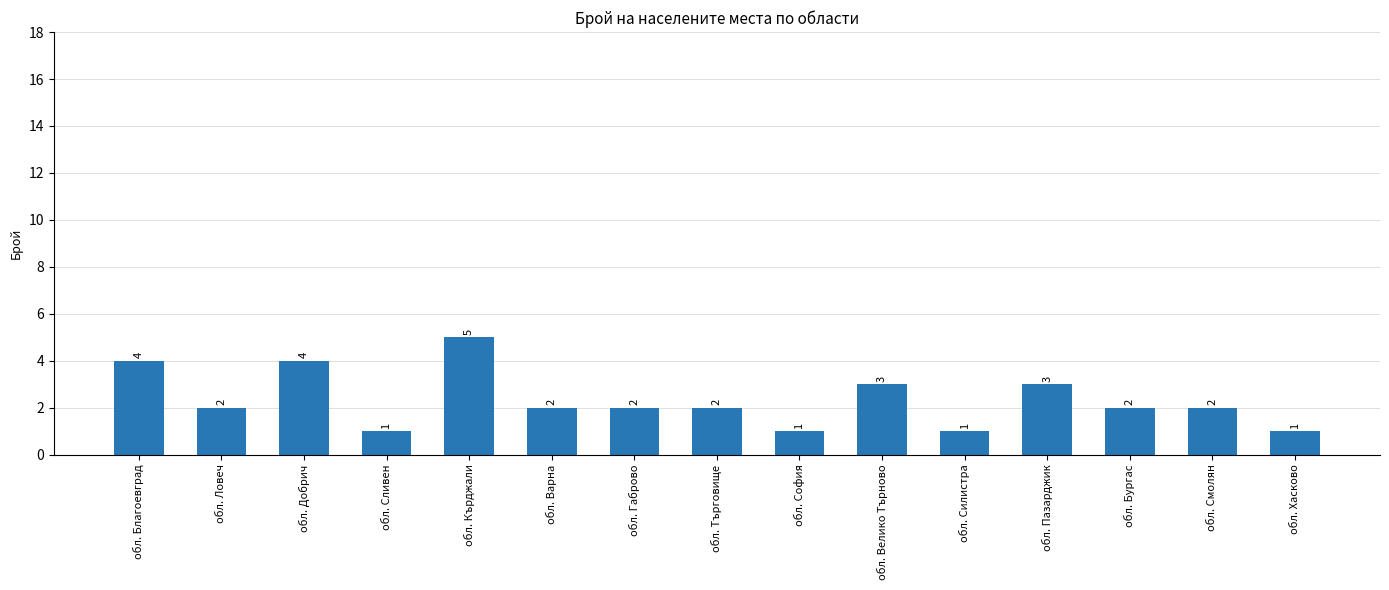

The chart shows a value of 5 at обл. Пазарджик. True or false?

False